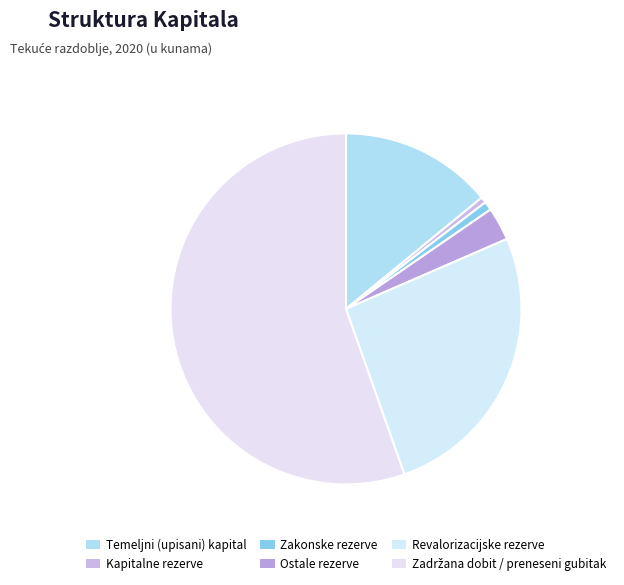

What percentage is the Temeljni (upisani) kapital slice, to the nearest percent?

14%